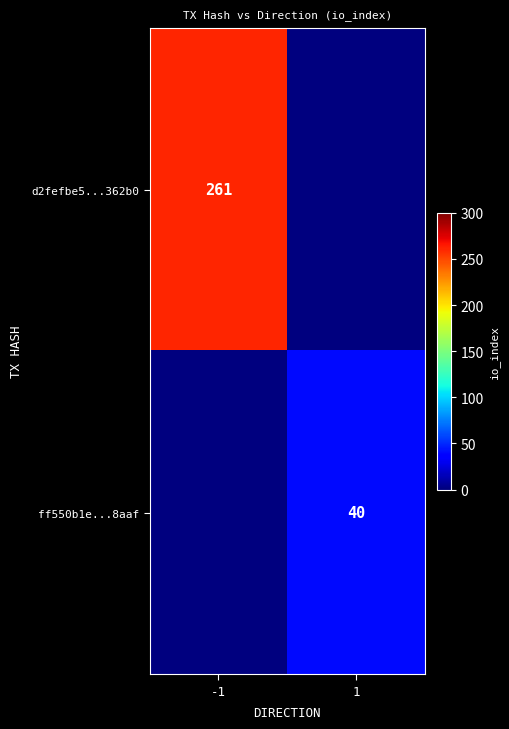

The ff550b1e...8aaf series shows 21 at 1. True or false?

False